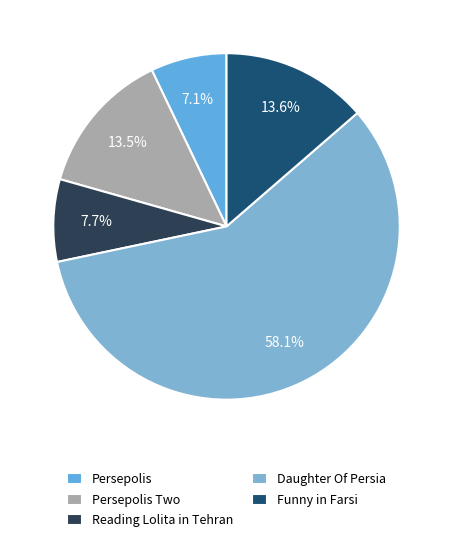

To the nearest percent, what percentage of the pie is Persepolis Two?

14%